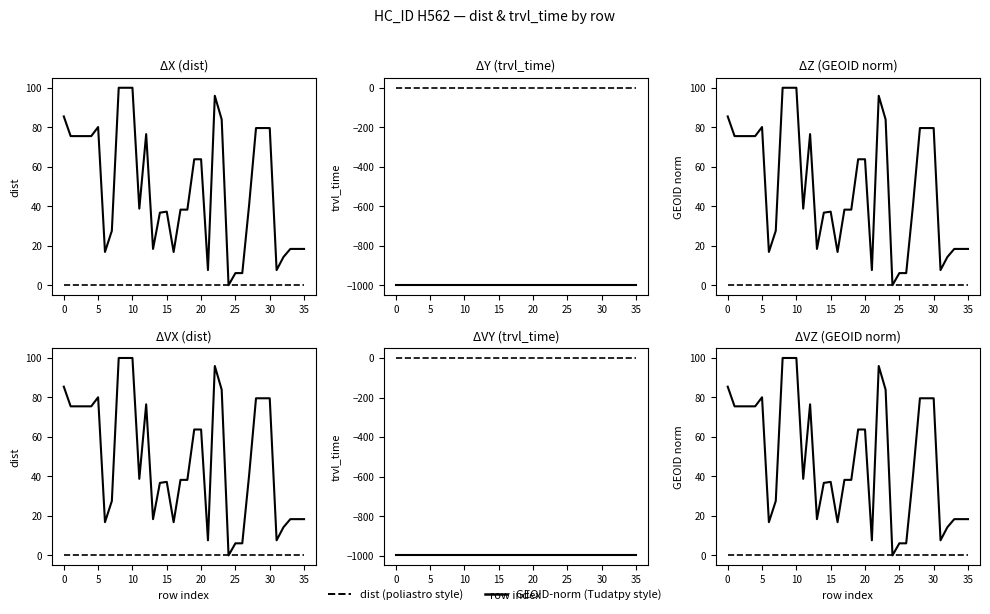

How many values in GEOID-norm are above zero?

35